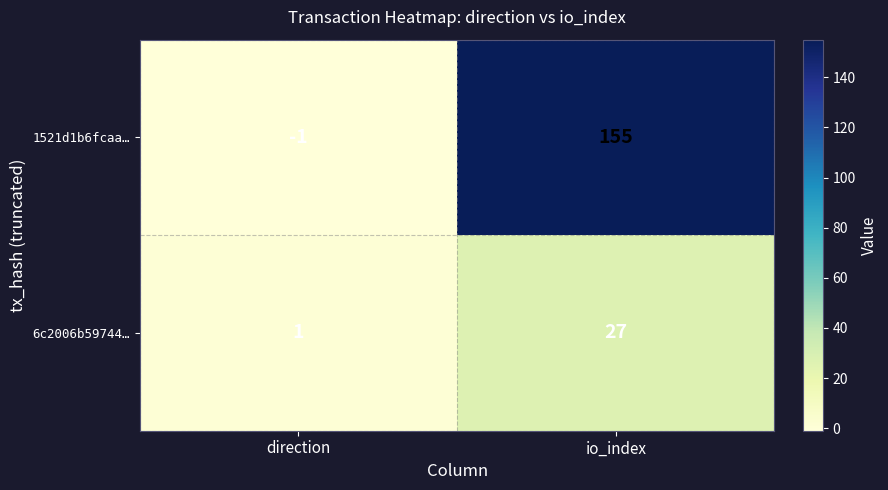

Rank the series by their maximum value, from highest to lowest.

1521d1b6fcaa…, 6c2006b59744…